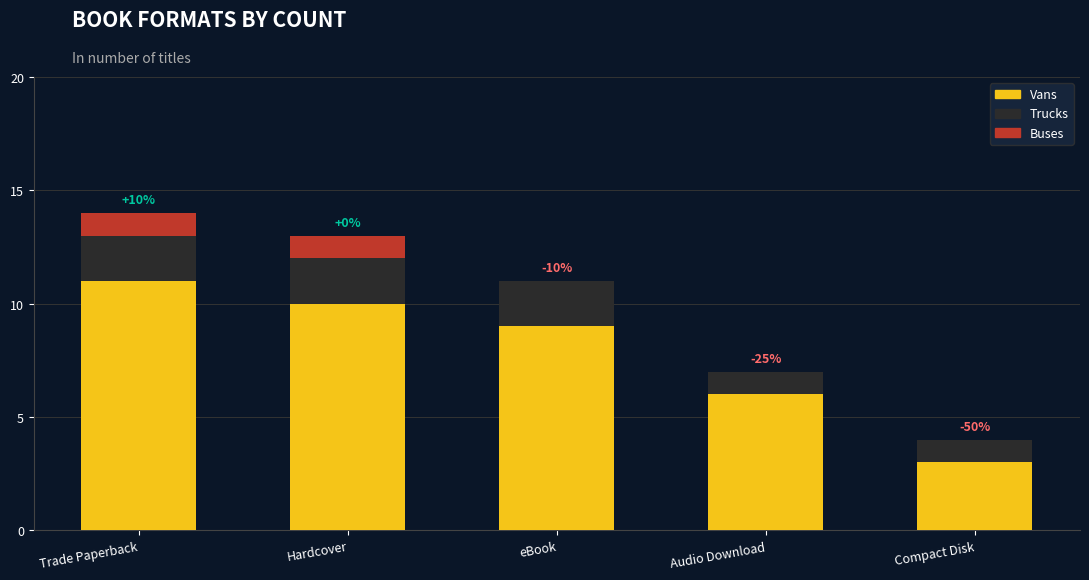

What is the approximate value of Vans at Hardcover?

10